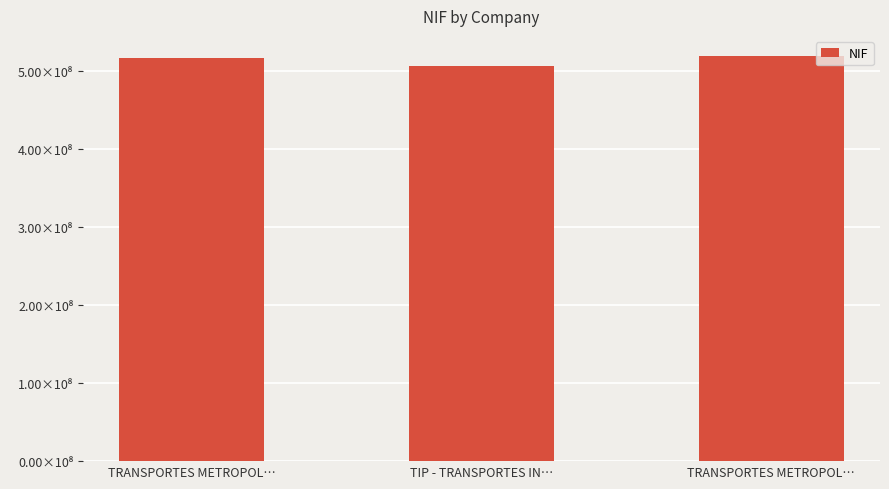

Are the bars horizontal?

No